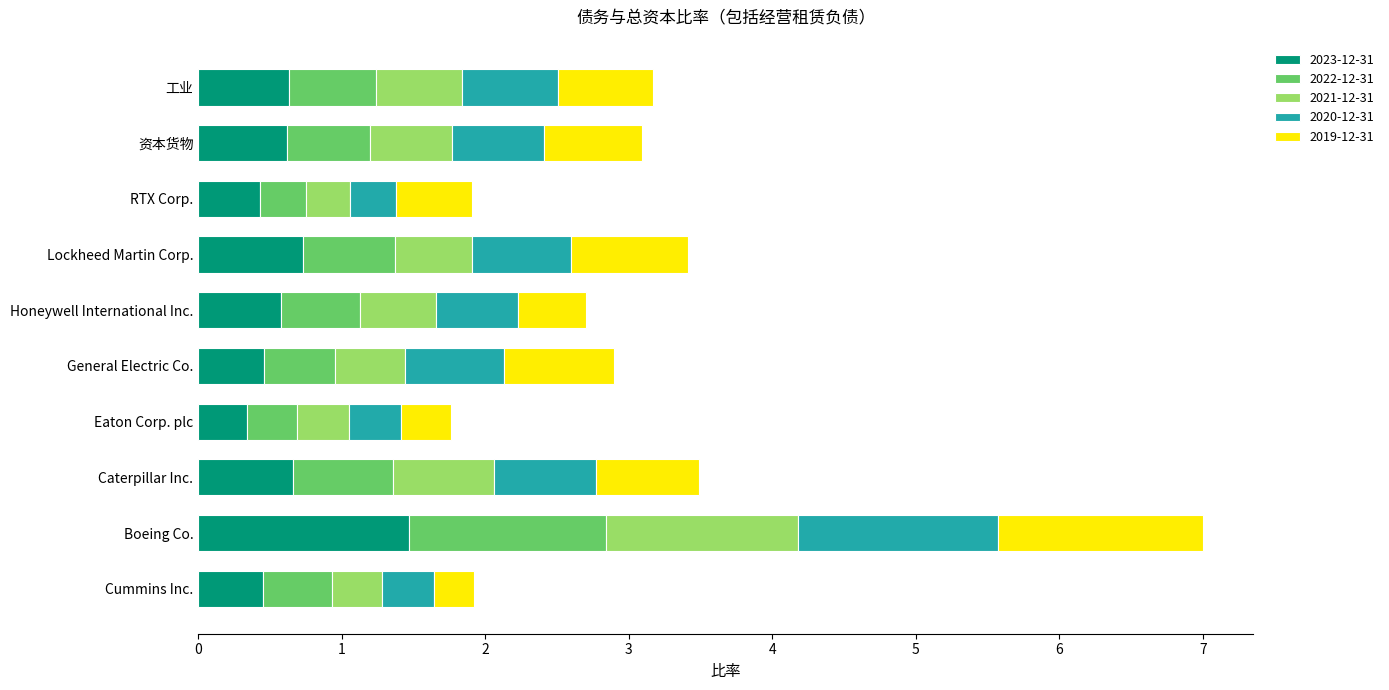

At which category is the sum across all series the highest?

Boeing Co.